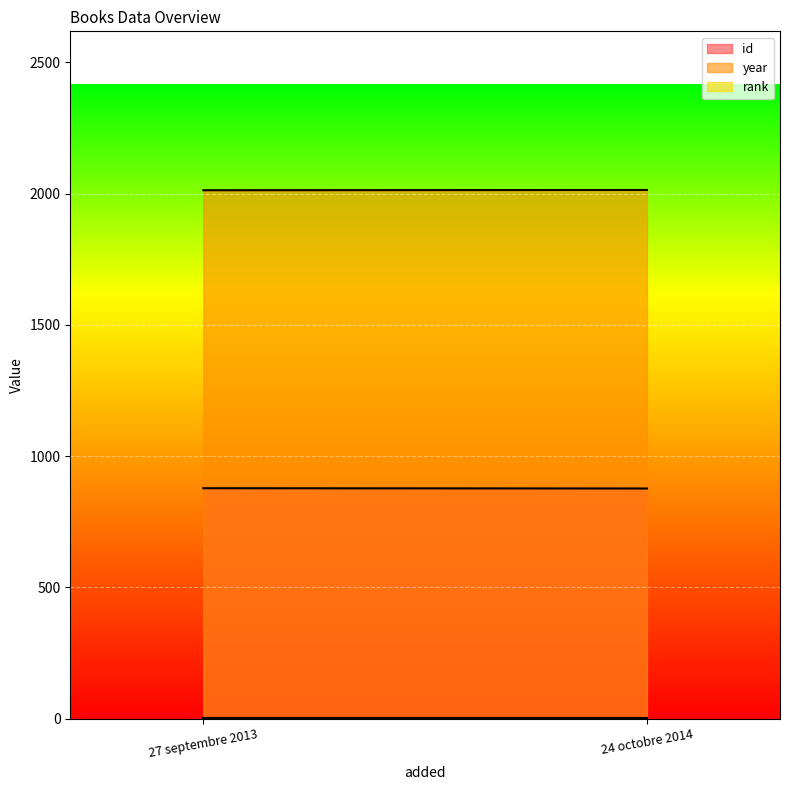

At which category does the chart reach its peak across all series?

24 octobre 2014